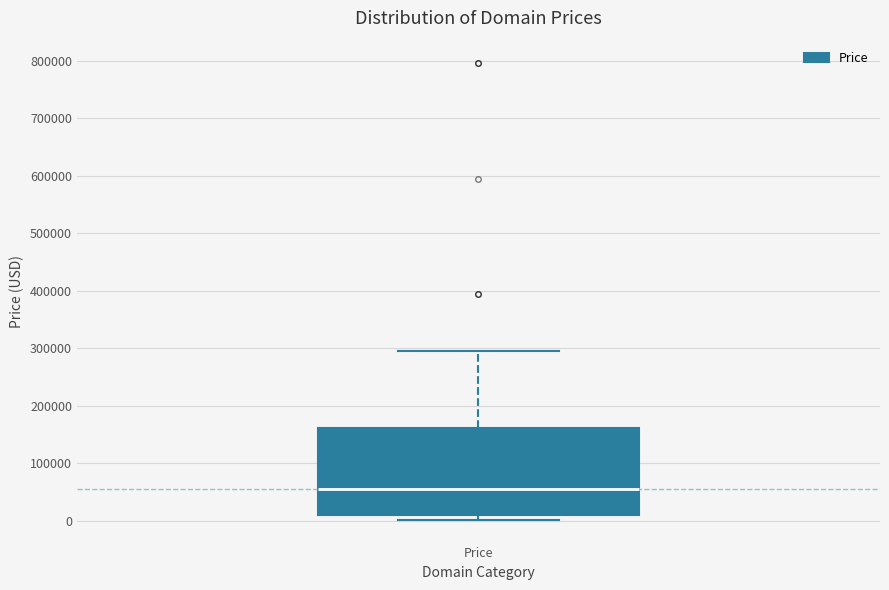

Where is the upper edge of the box for Price on the y-axis? The values are not printed on the chart, so give them approximately, as read against the axis.

160000